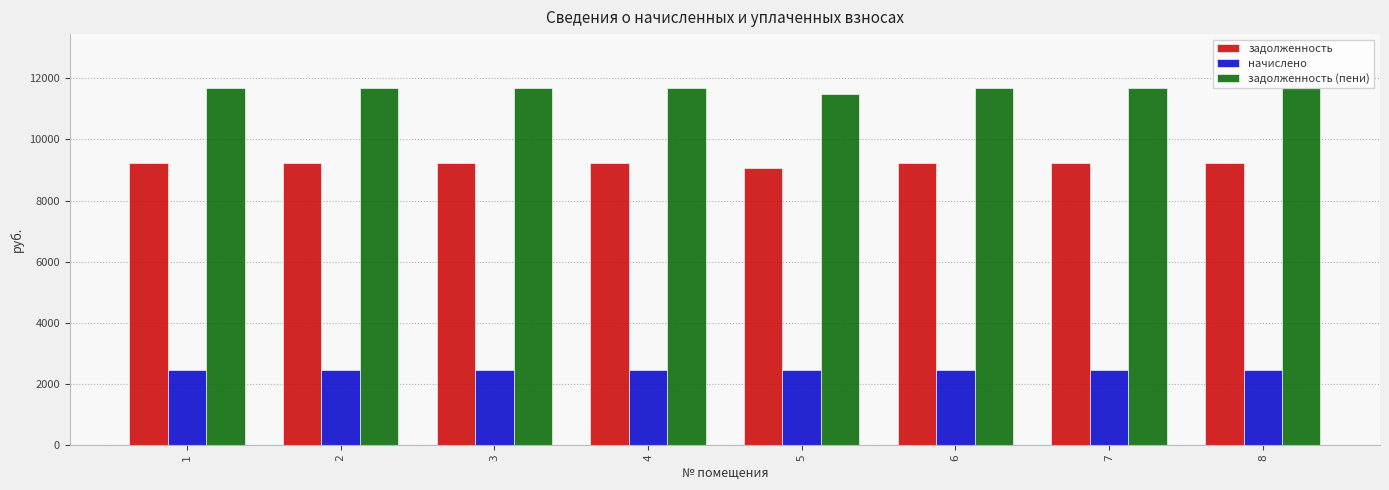

Is the value of начислено at 1 greater than the value of задолженность at 2?

No